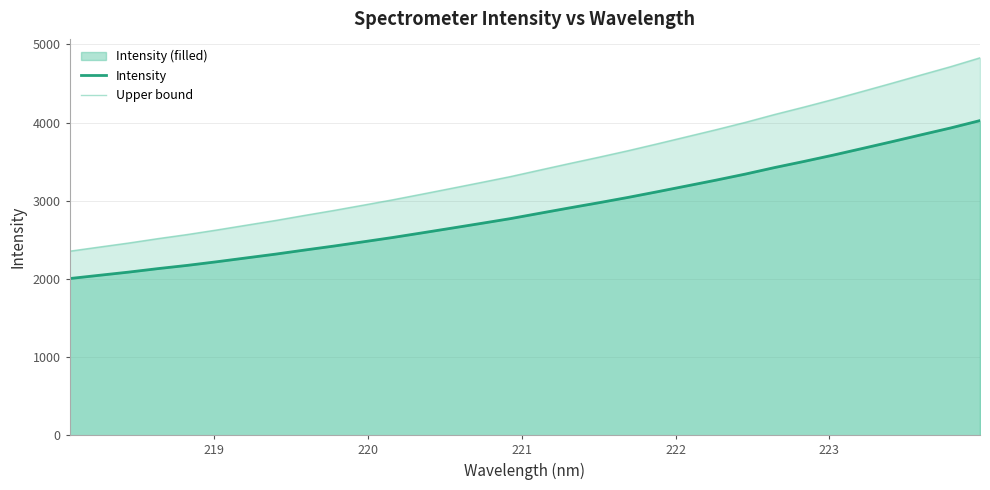

What is the difference between the maximum and minimum values in the Intensity series?

2021.6